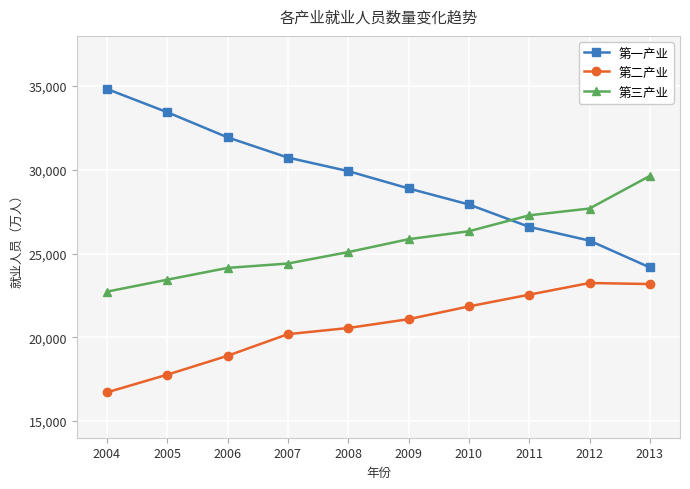

What is the average value of the 第二产业 series?

20599